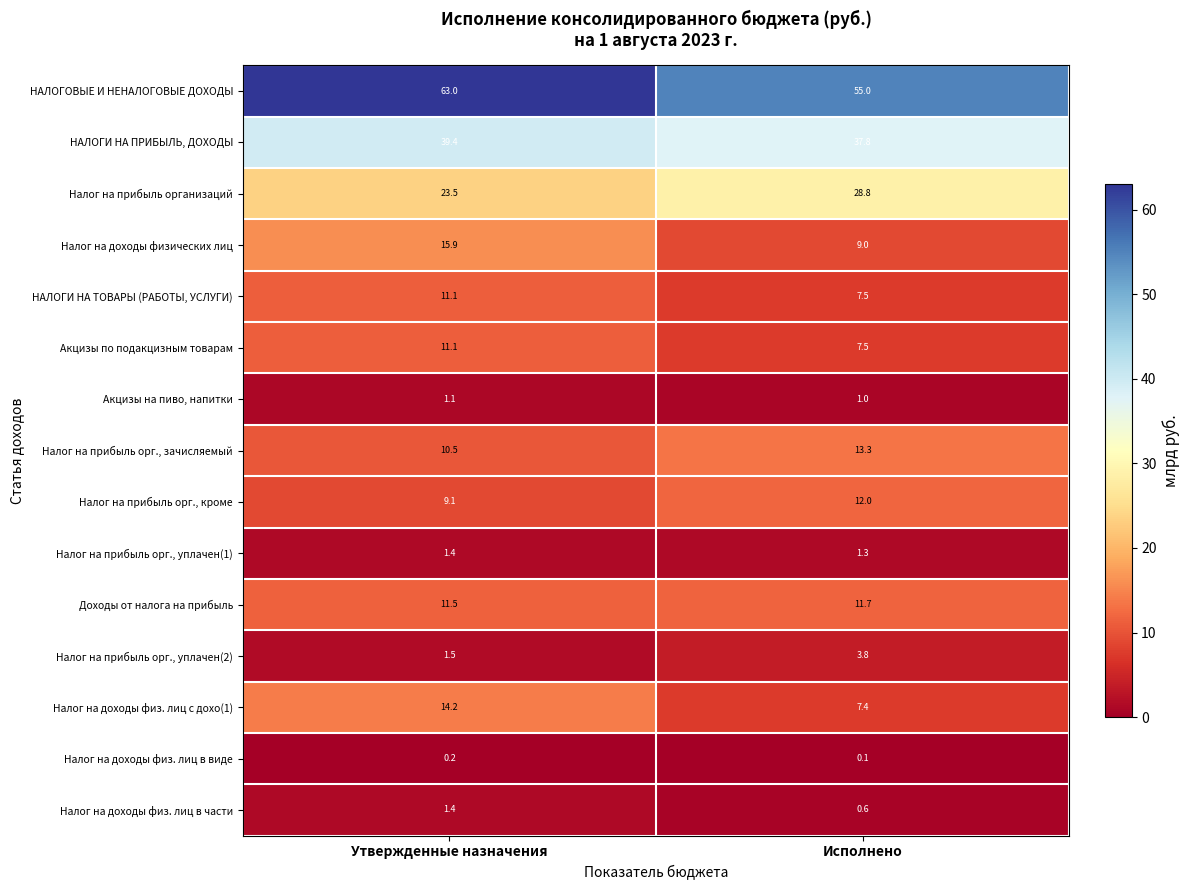

Between Утвержденные назначения and Исполнено, which series saw the biggest shift?

НАЛОГОВЫЕ И НЕНАЛОГОВЫЕ ДОХОДЫ